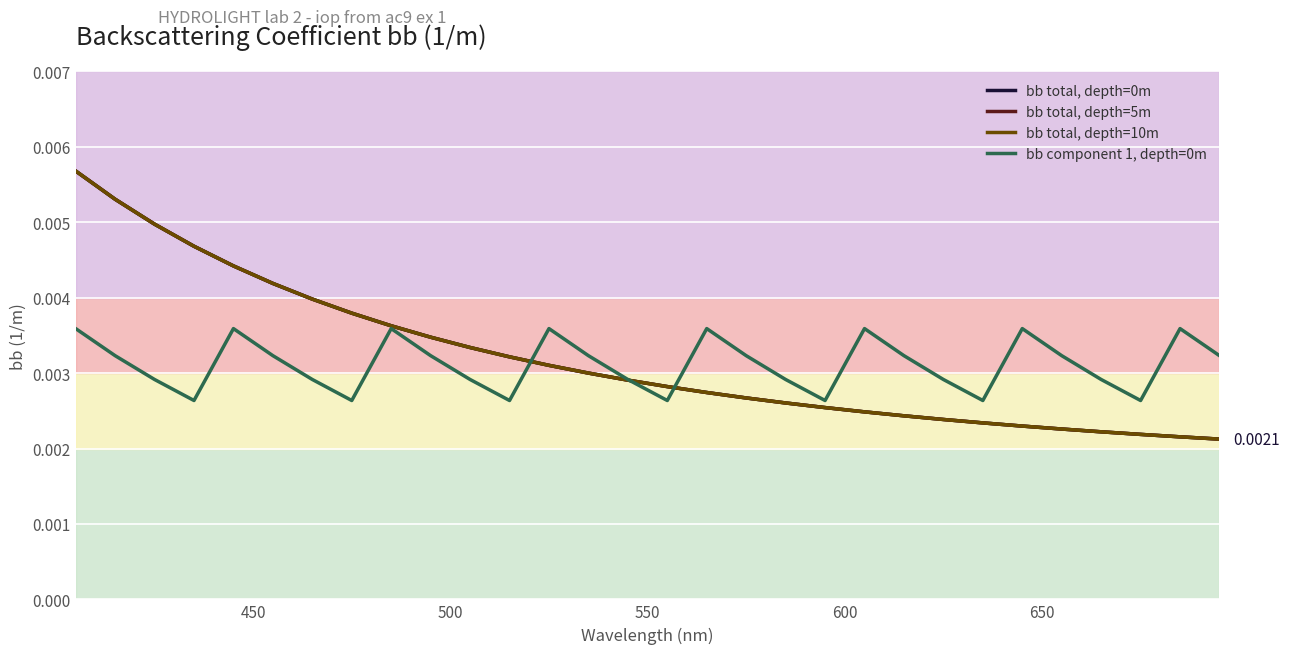

Is this an area chart (filled region under the line)?

No